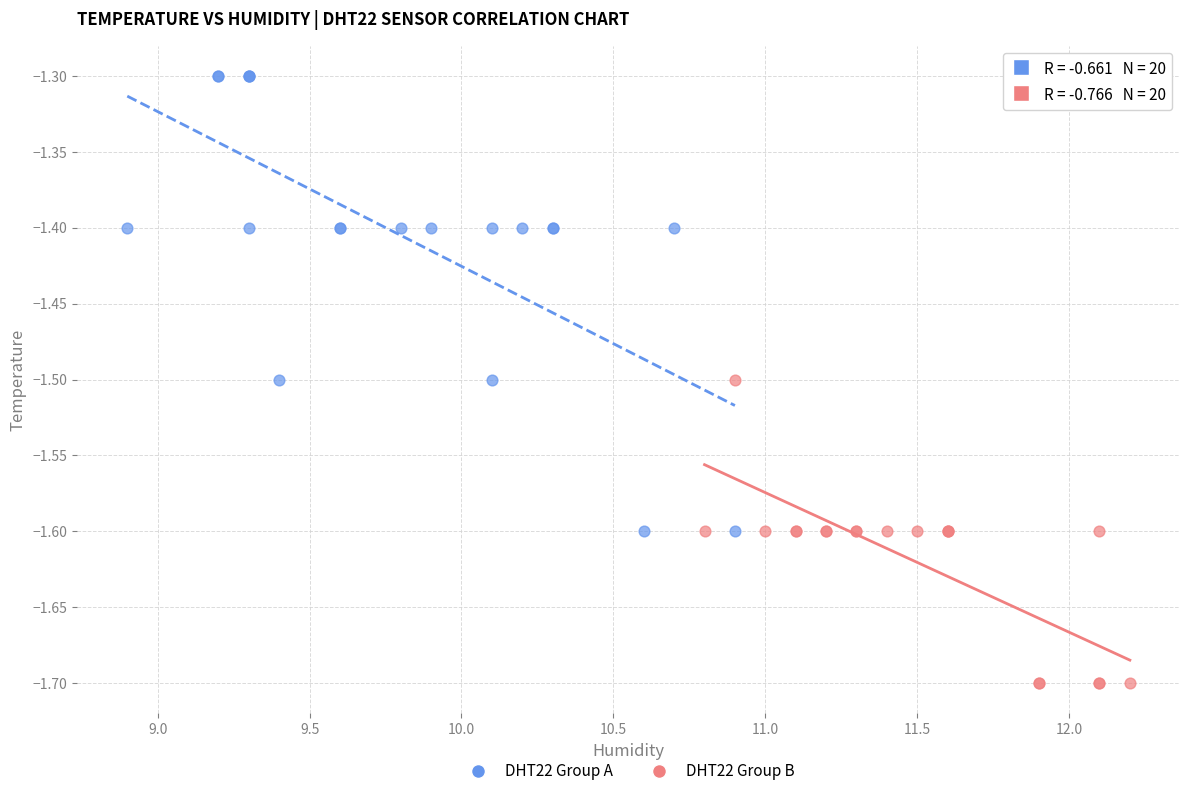

Which series has the largest Y range (max minus min)?

DHT22 Group A